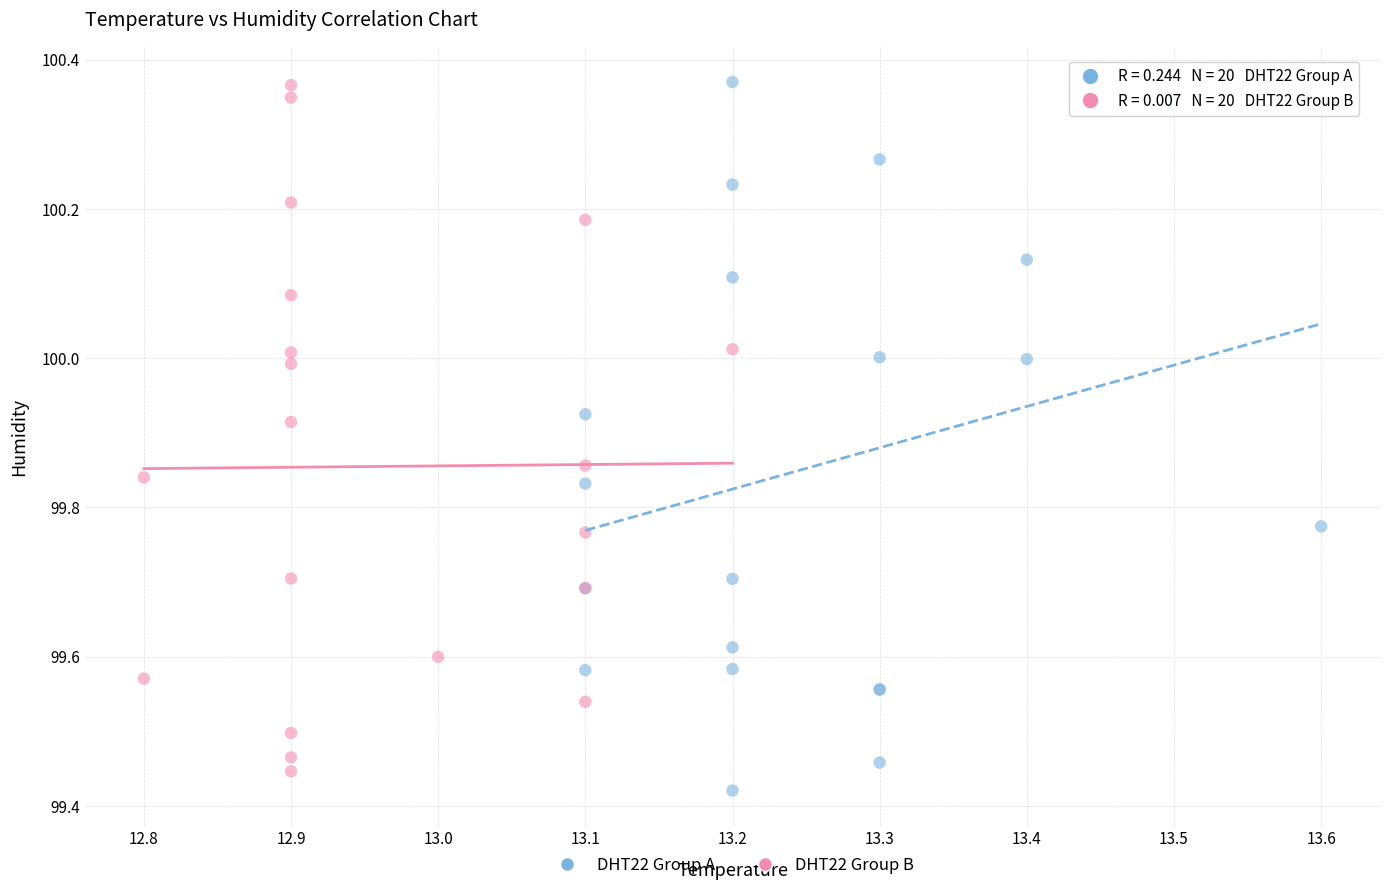

What are all the series names shown in the legend?

DHT22 Group A, DHT22 Group B